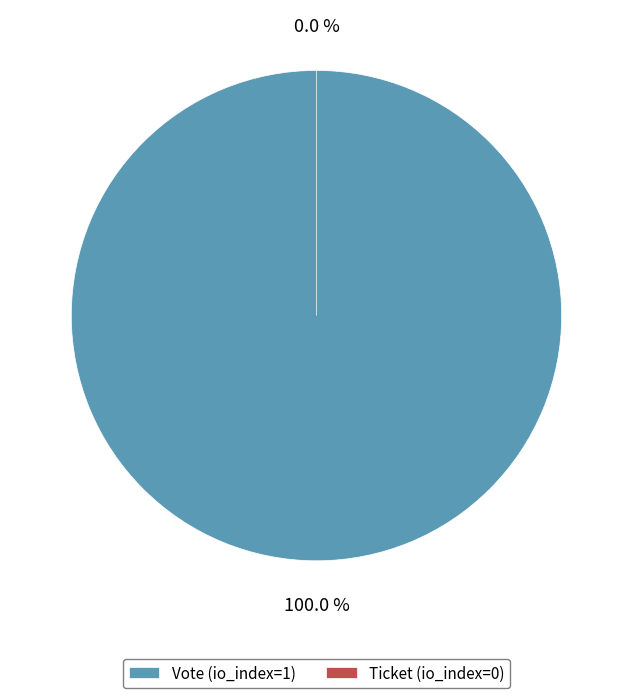

The Vote (io_index=1) slice represents 100% of the pie. True or false?

True